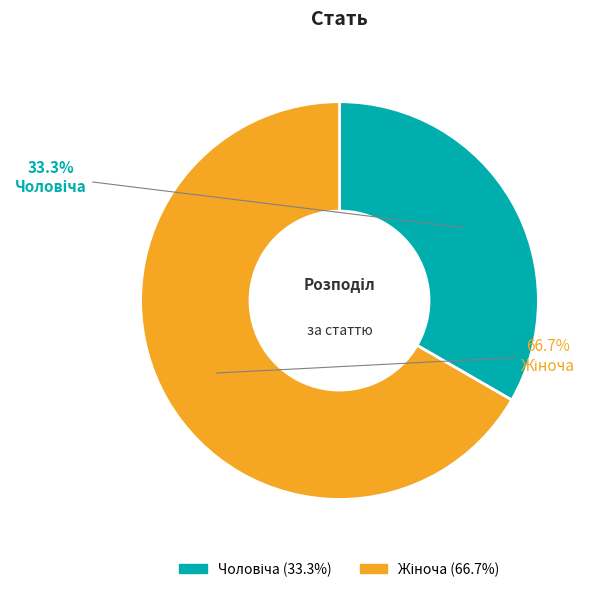

Does any single category account for the majority?

Yes